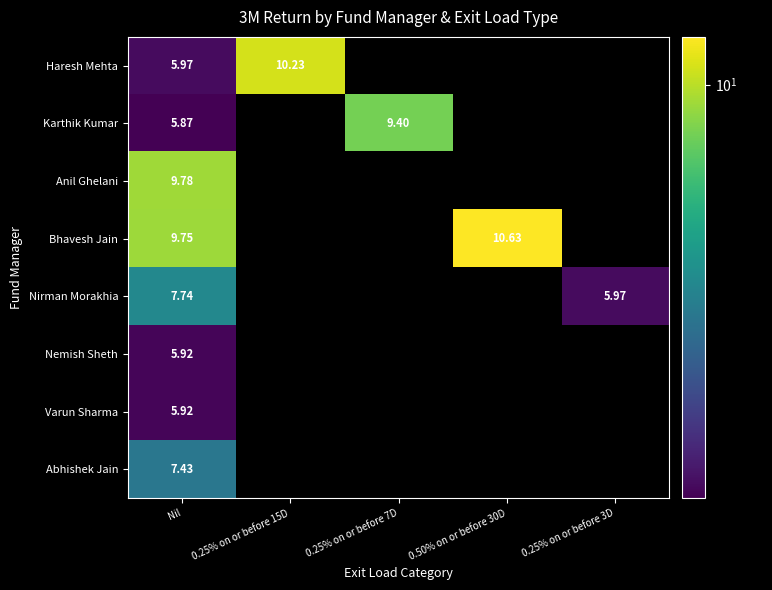

At how many categories does at least one series exceed 3?

5